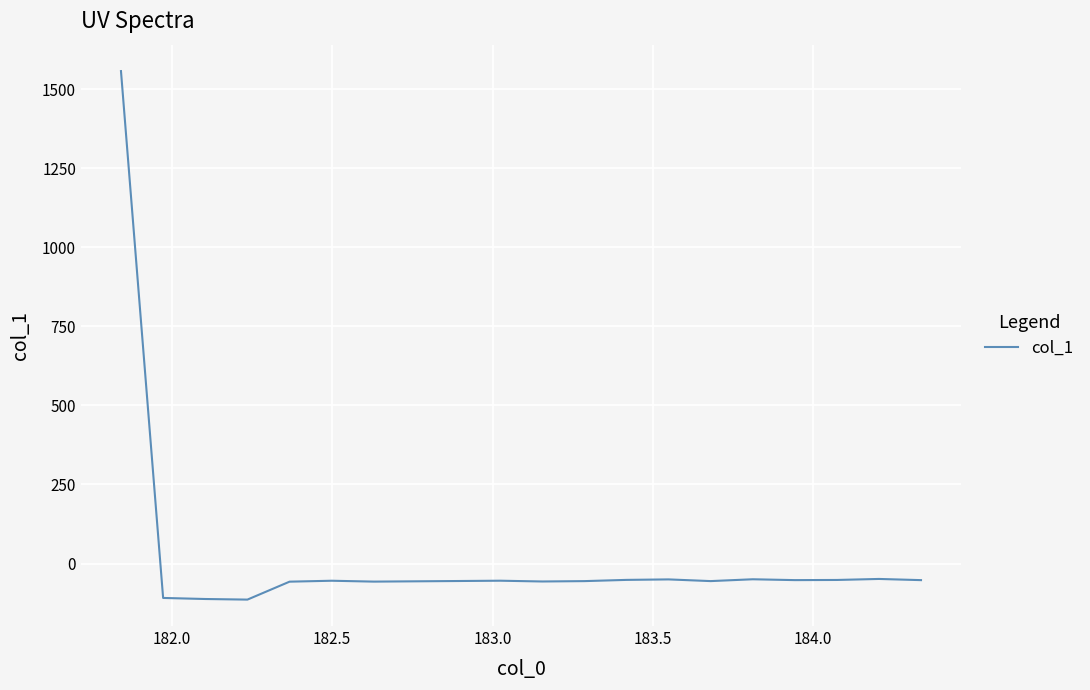

What is the greatest value displayed?

1557.6